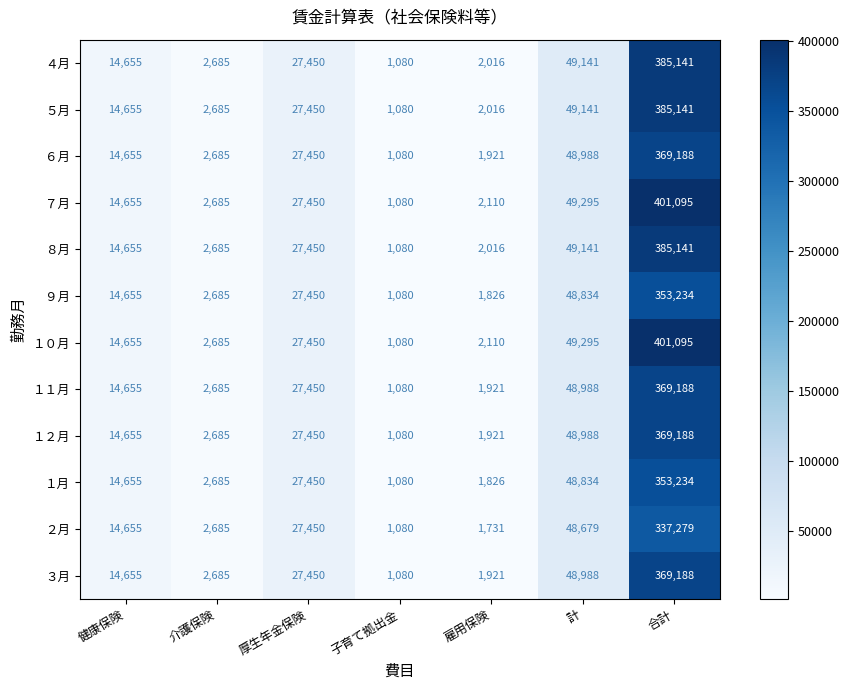

At which category is the sum across all series the highest?

合計